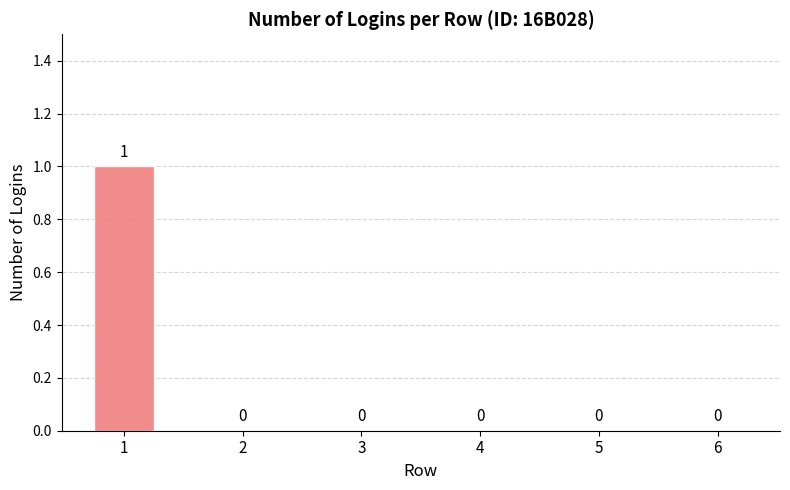

What is the sum of the values at 4 and 1?

1